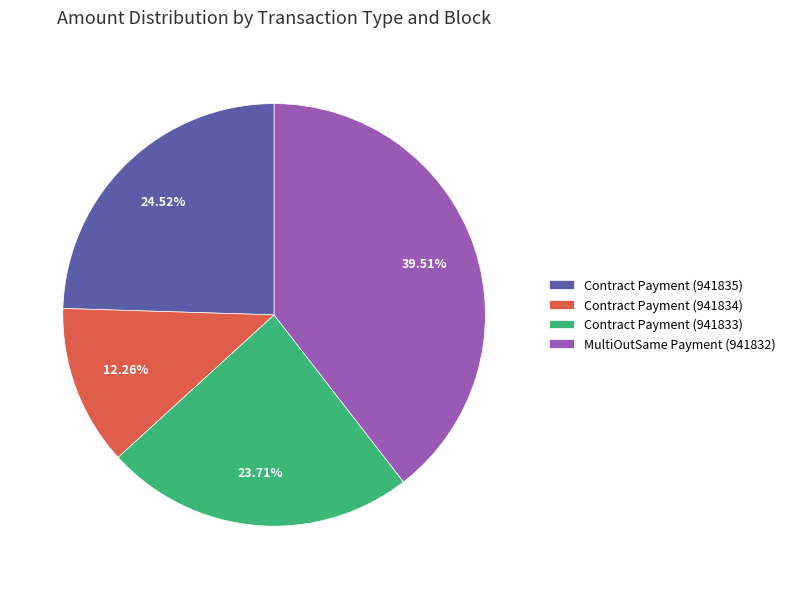

Rank the categories by value from lowest to highest.

Contract Payment (941834), Contract Payment (941833), Contract Payment (941835), MultiOutSame Payment (941832)